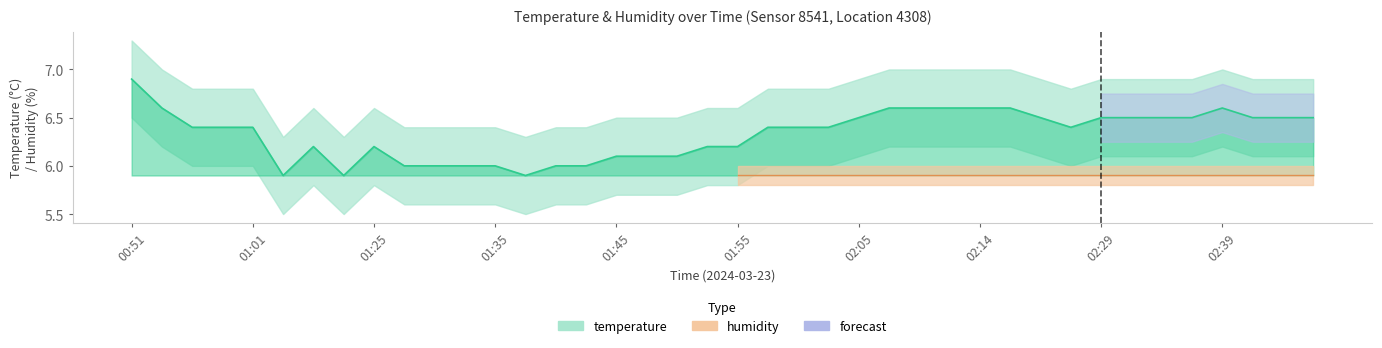

Read the value at 01:50.

6.1